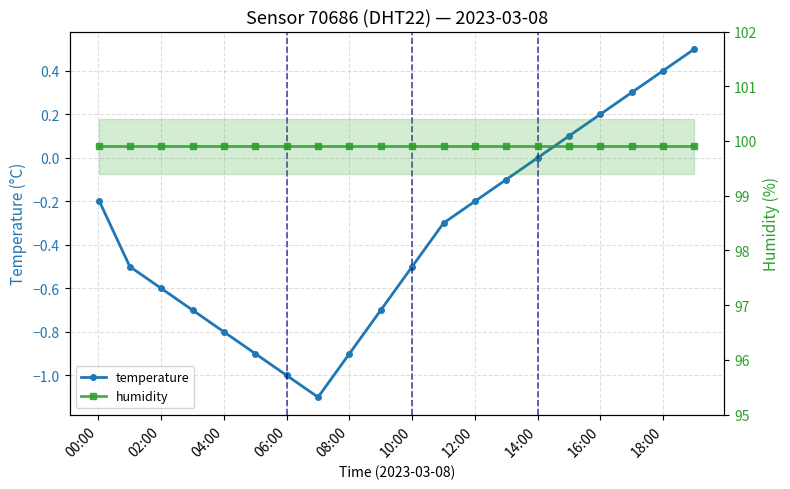

How many negative values does the temperature series have?

14